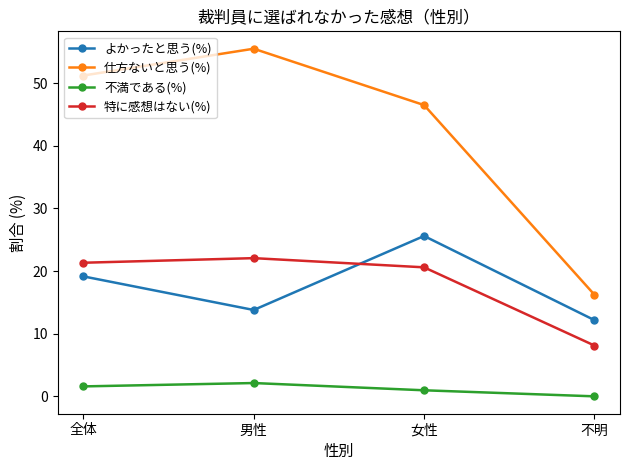

What is the value of the よかったと思う(%) point at the 3rd from the left?

25.6